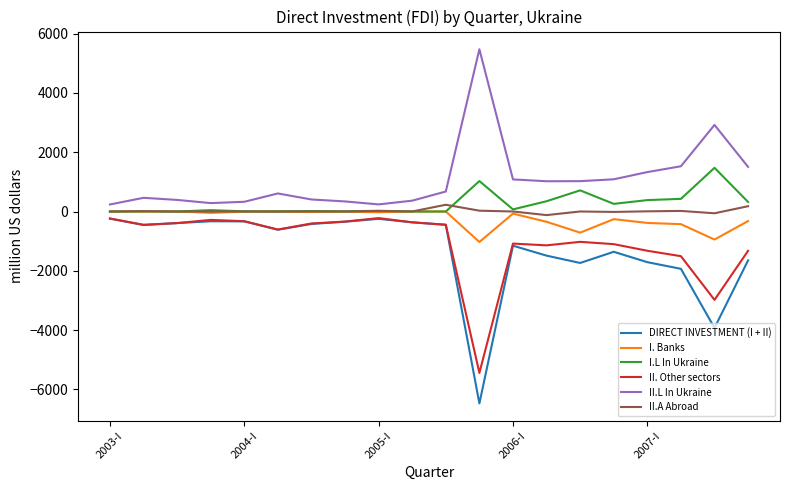

Which series has the widest spread of values?

DIRECT INVESTMENT (I + II)